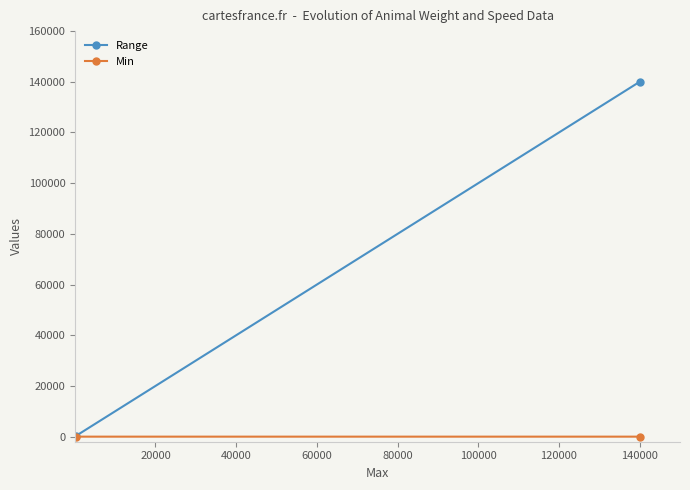

Is this an area chart (filled region under the line)?

No